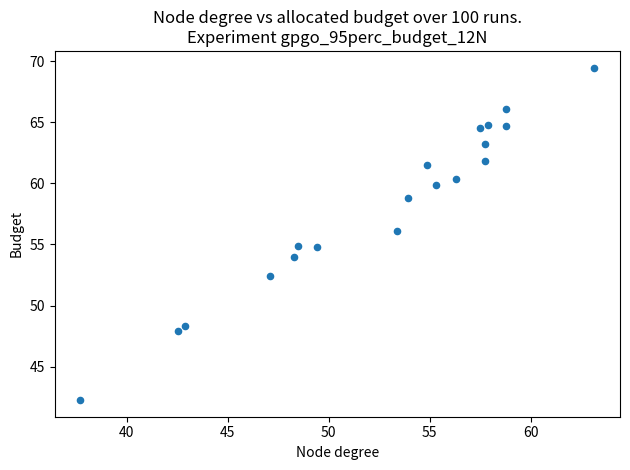

What is the range of X values (max minus min)?

25.5